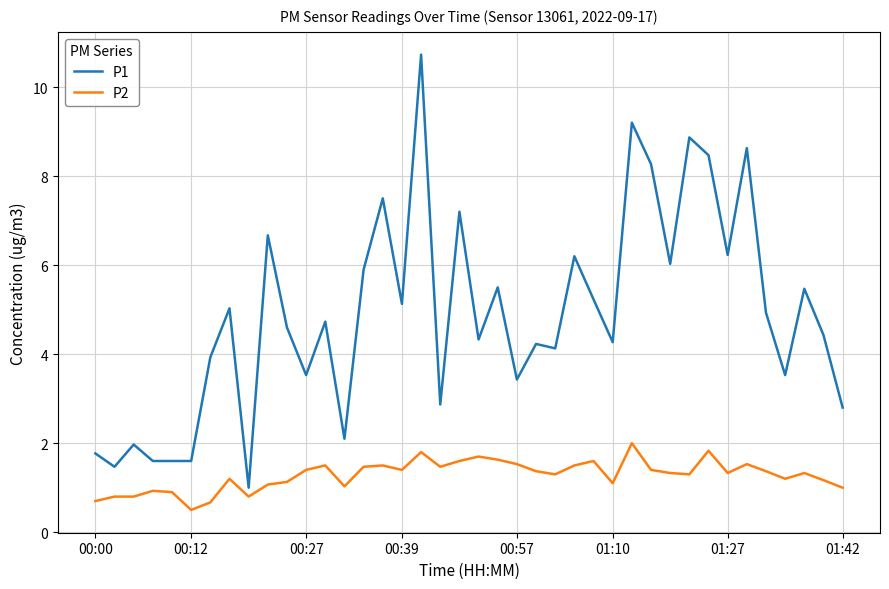

Which series has the widest spread of values?

P1